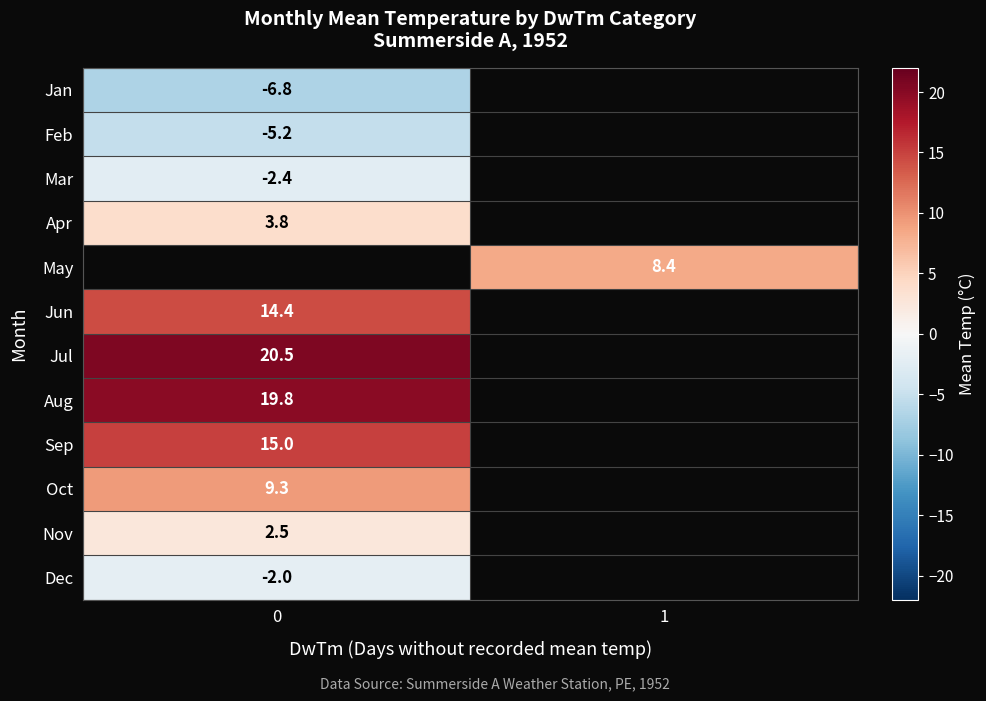

True or false: row_1 has a value of -5.2 at 0.

True